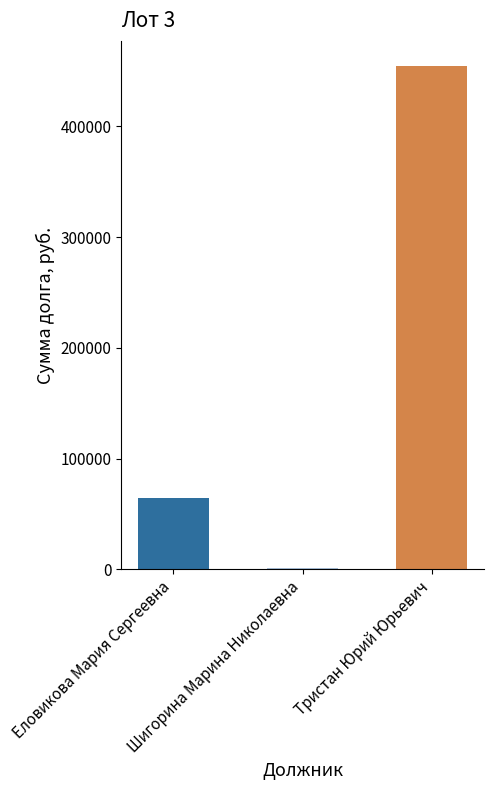

What is the maximum value shown in the chart?

454387.1